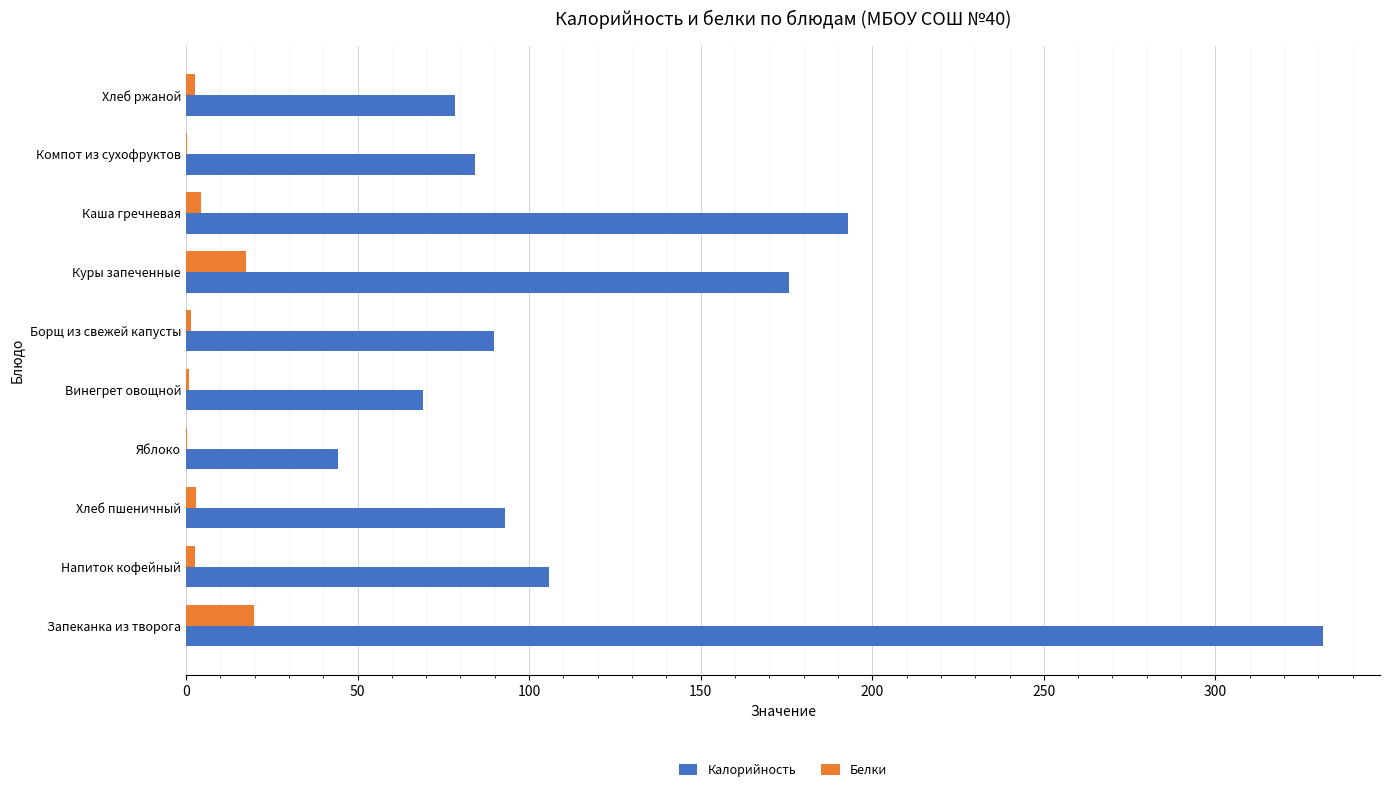

The value of Калорийность at Каша гречневая is 320.3. True or false?

False